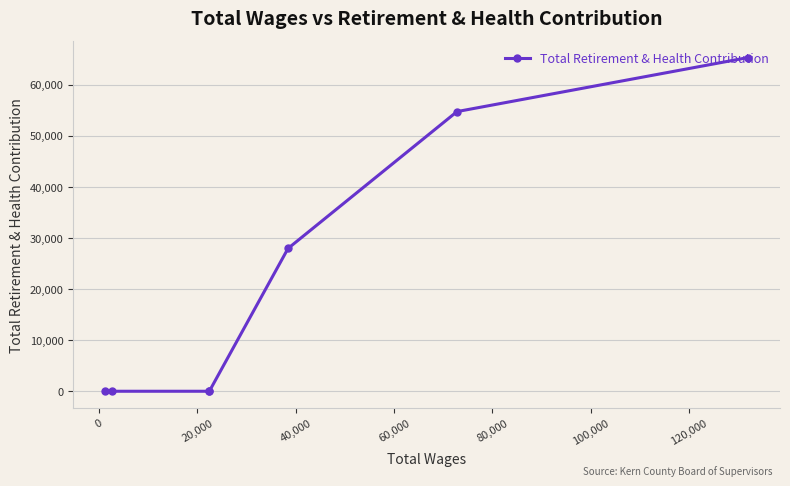

Does the chart display data point markers on the line(s)?

Yes